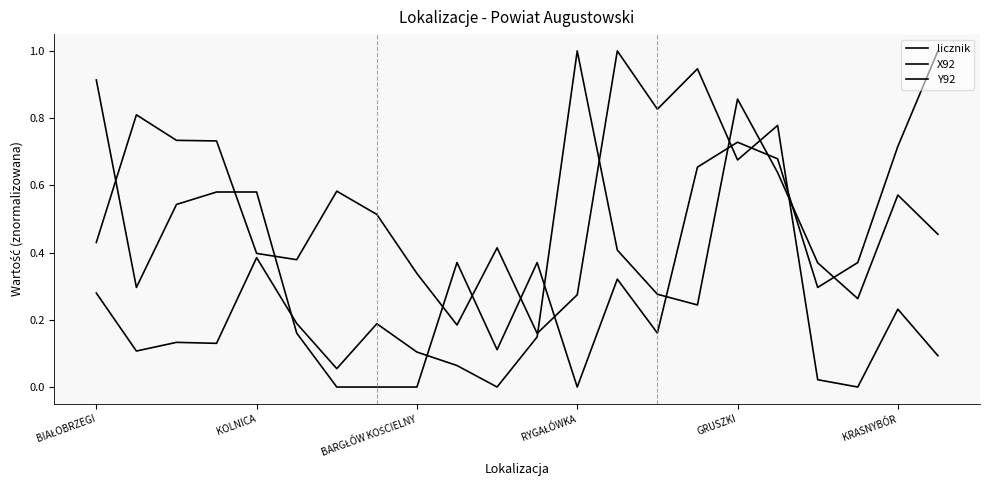

Which series has the largest total across all categories?

Y92